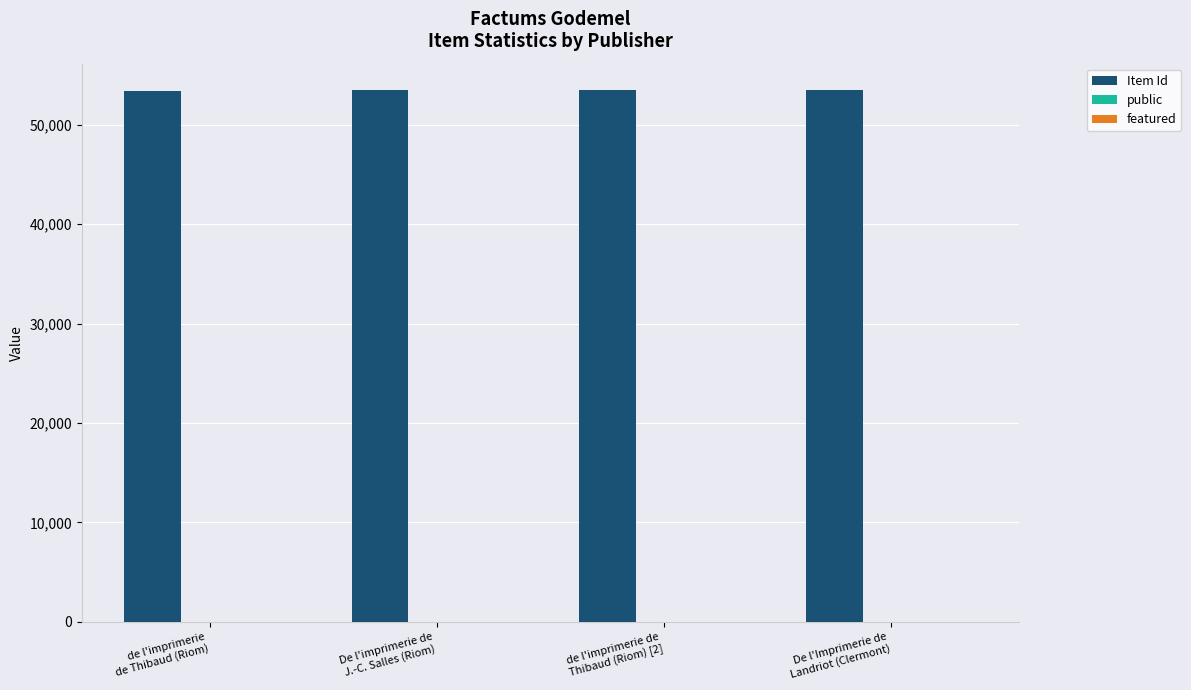

What is the sum of all Item Id values?

213789